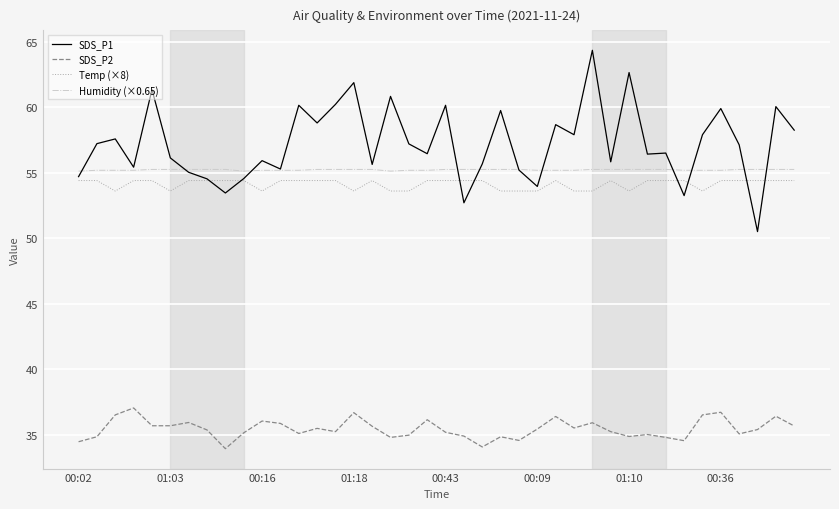

Count the number of data series in this chart.

4